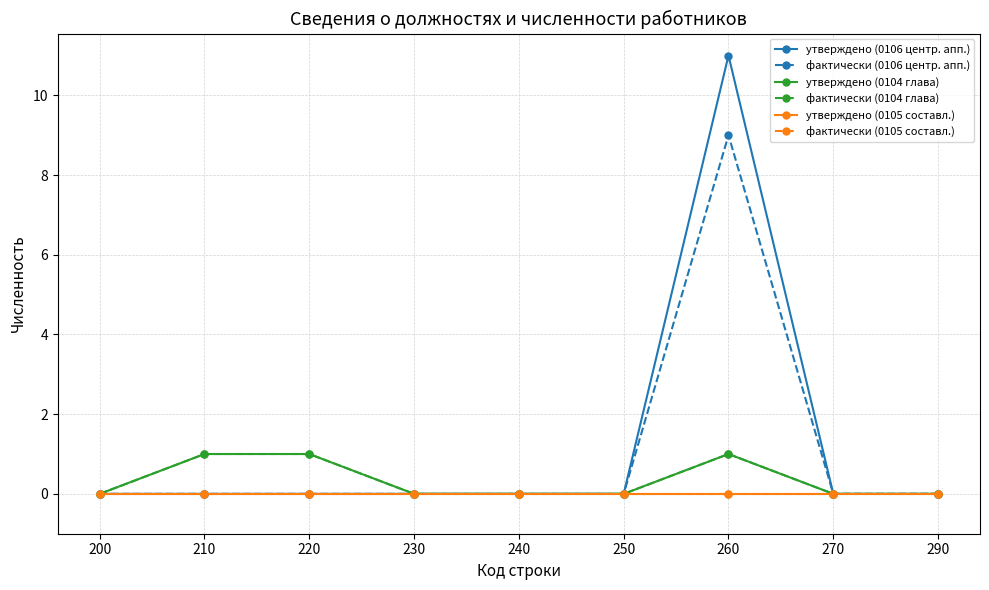

True or false: утверждено (0106 центр. апп.) and фактически (0104 глава) intersect in this chart.

False